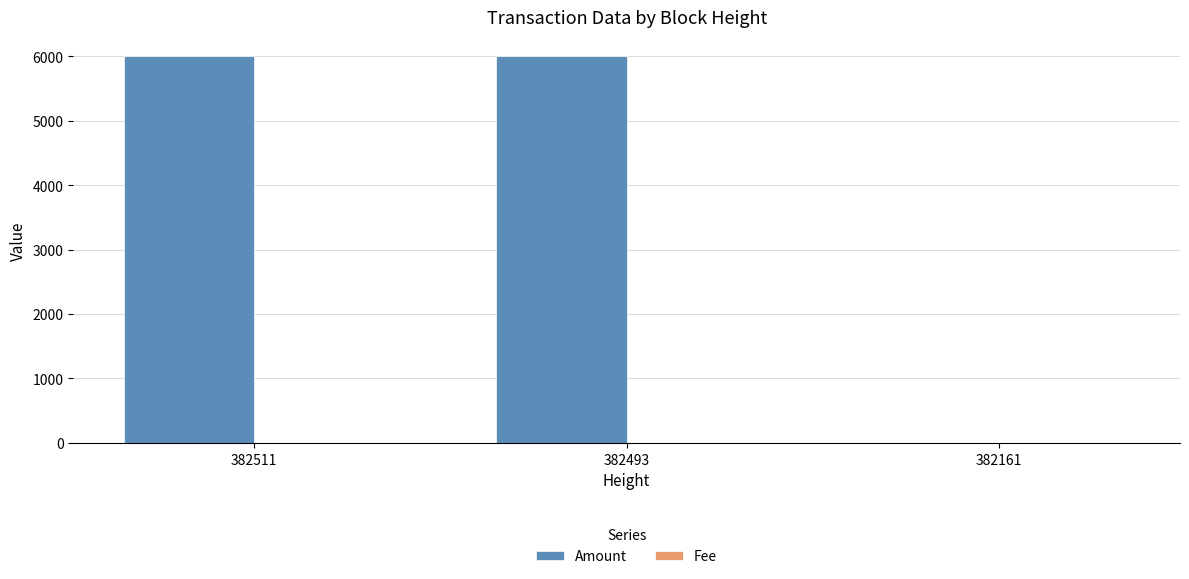

How many distinct data groups are displayed?

2